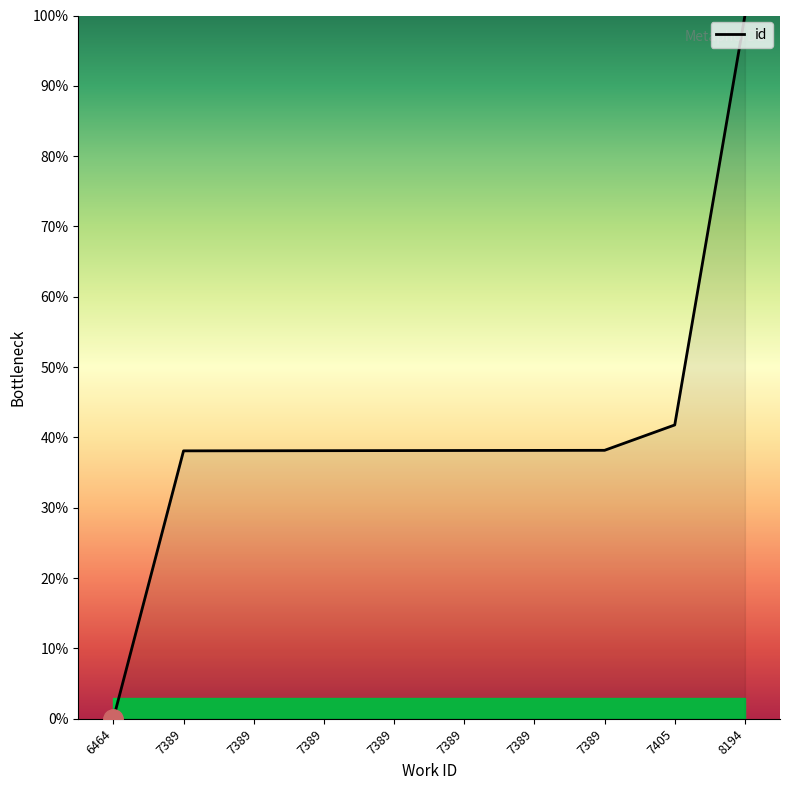

Does the chart display data point markers on the line(s)?

No